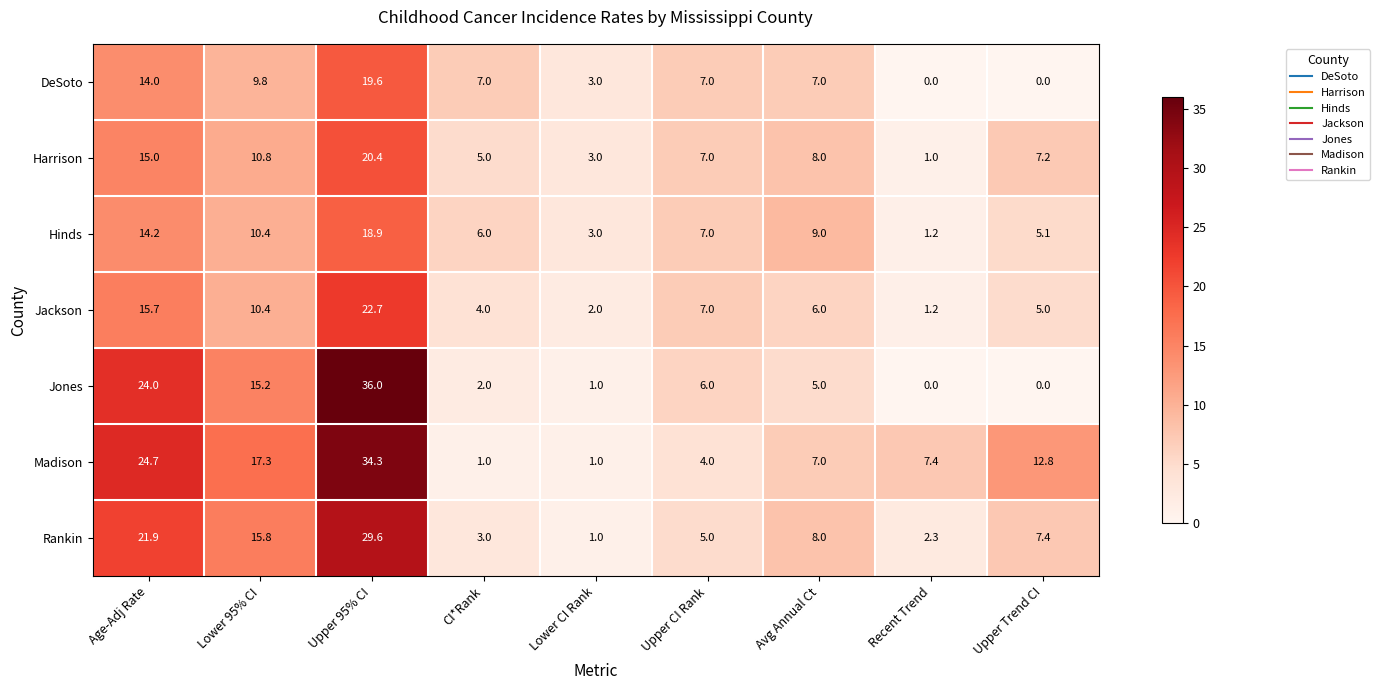

What is the sum of all Madison values?

109.5